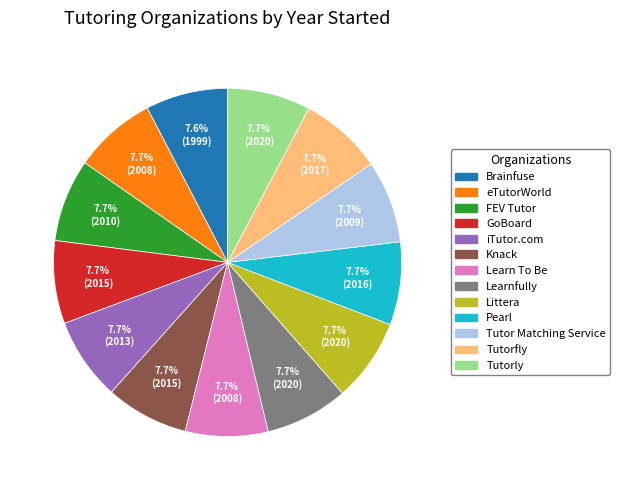

Does Knack represent more than half of the total?

No